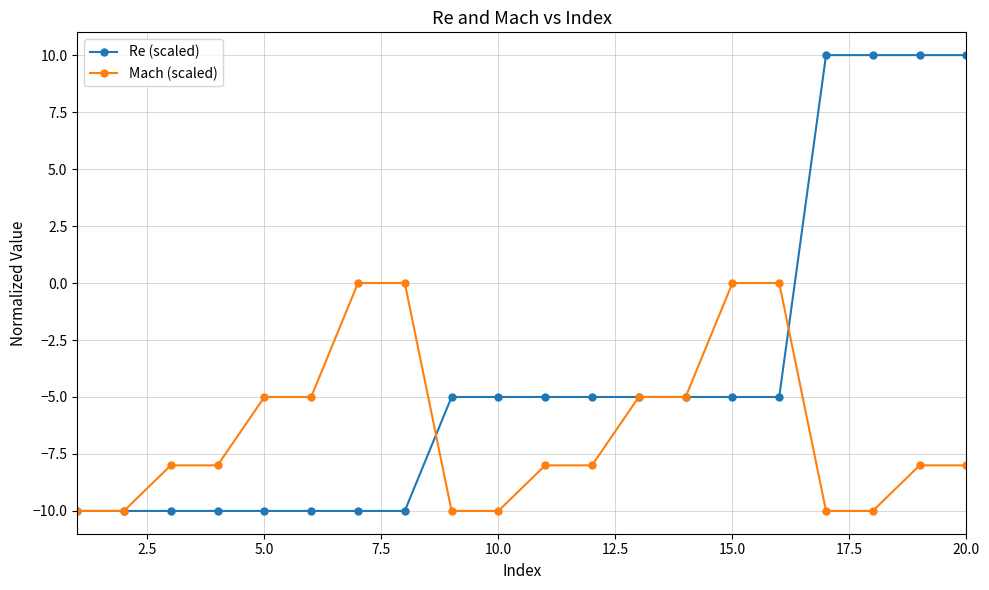

After their last crossing, which series has the higher values: Re (scaled) or Mach (scaled)?

Re (scaled)